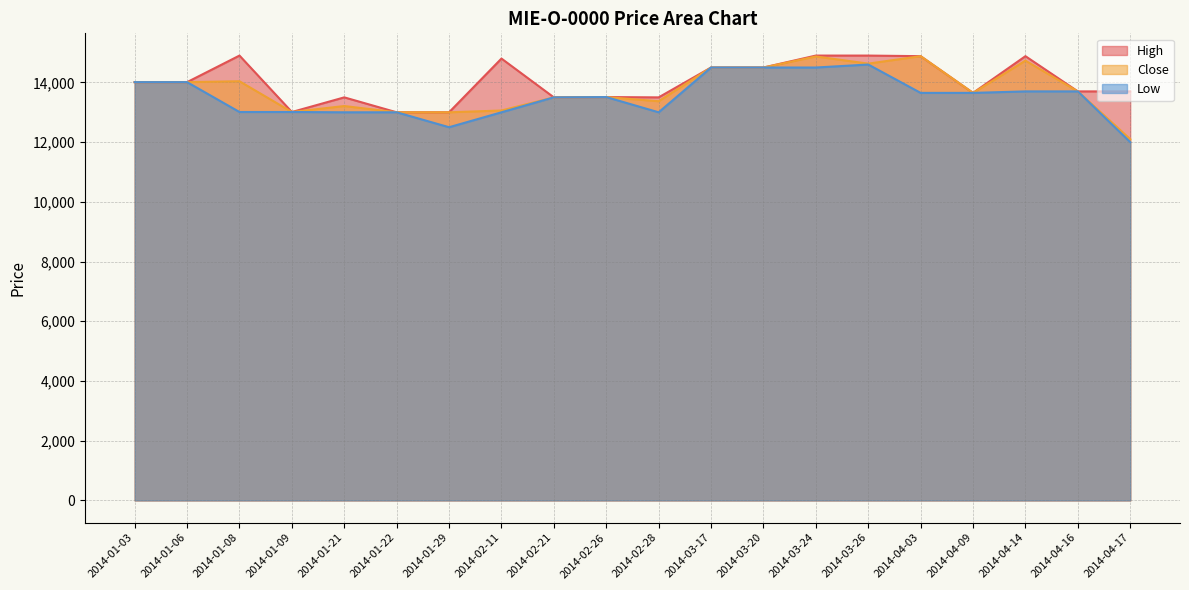

What is the difference between the maximum and minimum values in the High series?

1900